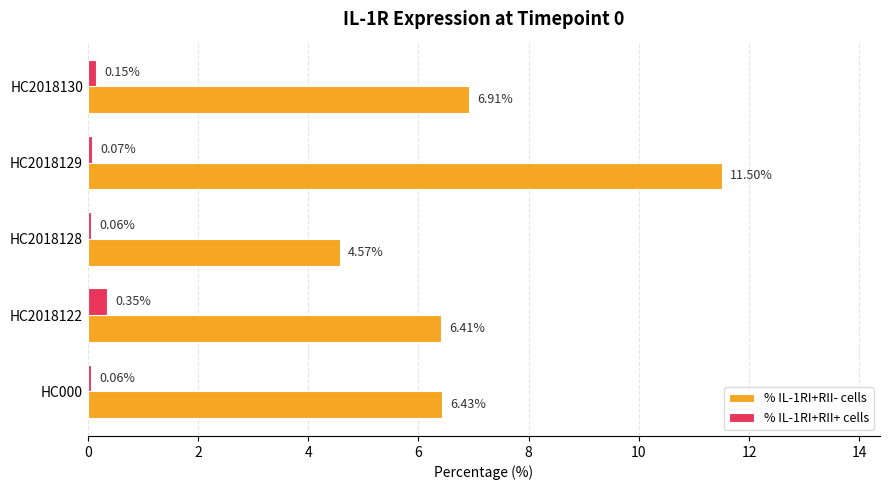

Rank the series by their average value, from lowest to highest.

% IL-1RI+RII+ cells, % IL-1RI+RII- cells